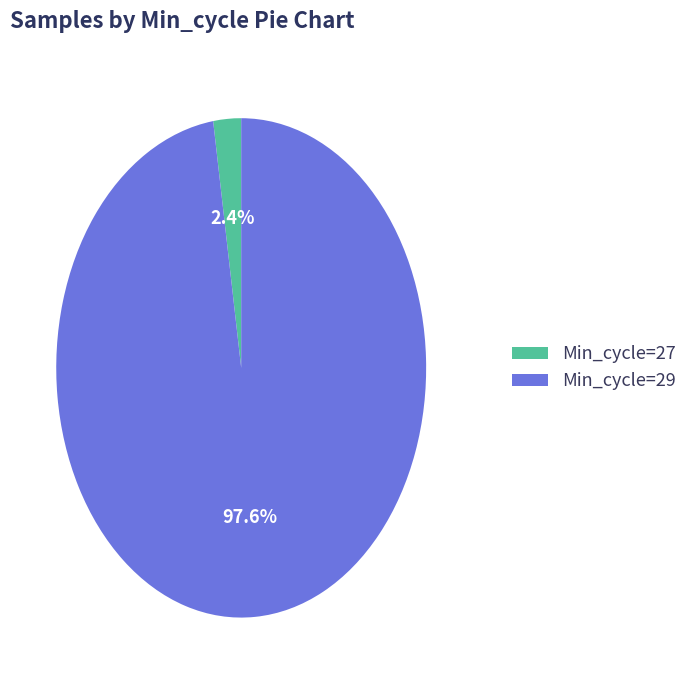

Between Min_cycle=27 and Min_cycle=29, which is larger?

Min_cycle=29